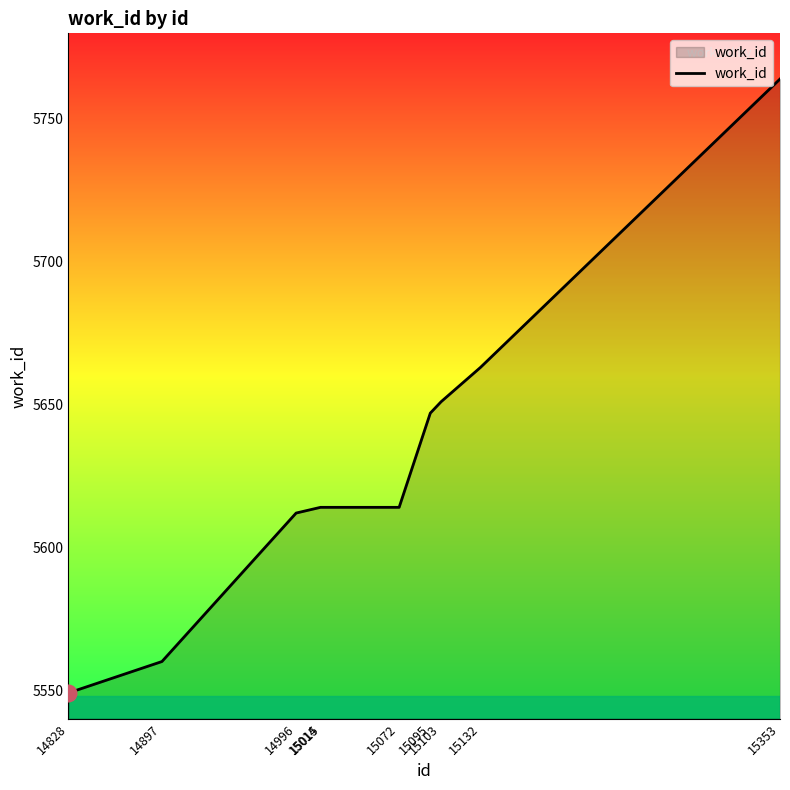

What is the maximum value shown in the chart?

5764